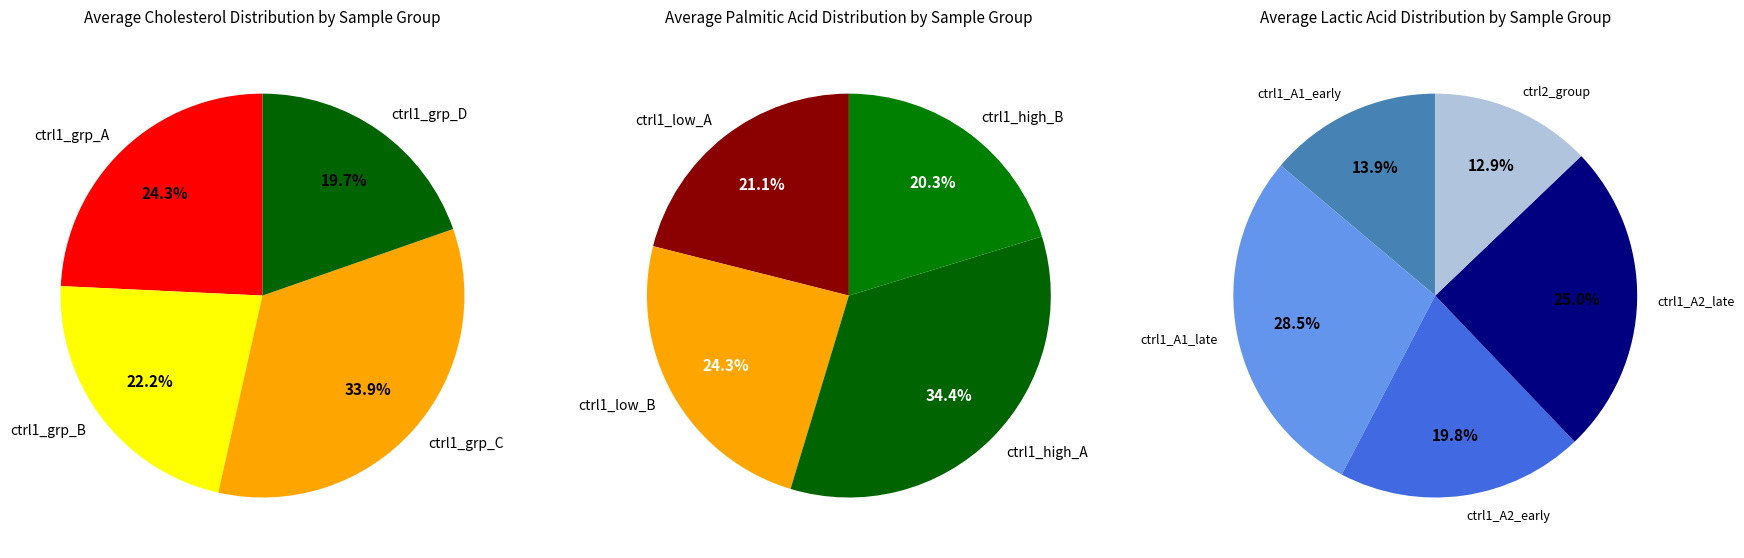

Does 3/139 account for over 50% of the chart?

No